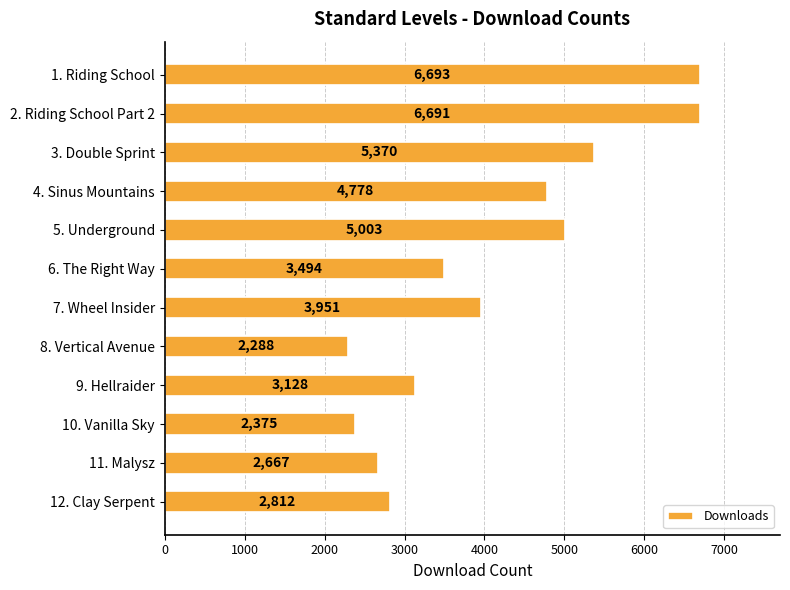

Is it true that the value at 1. Riding School is 6693?

True